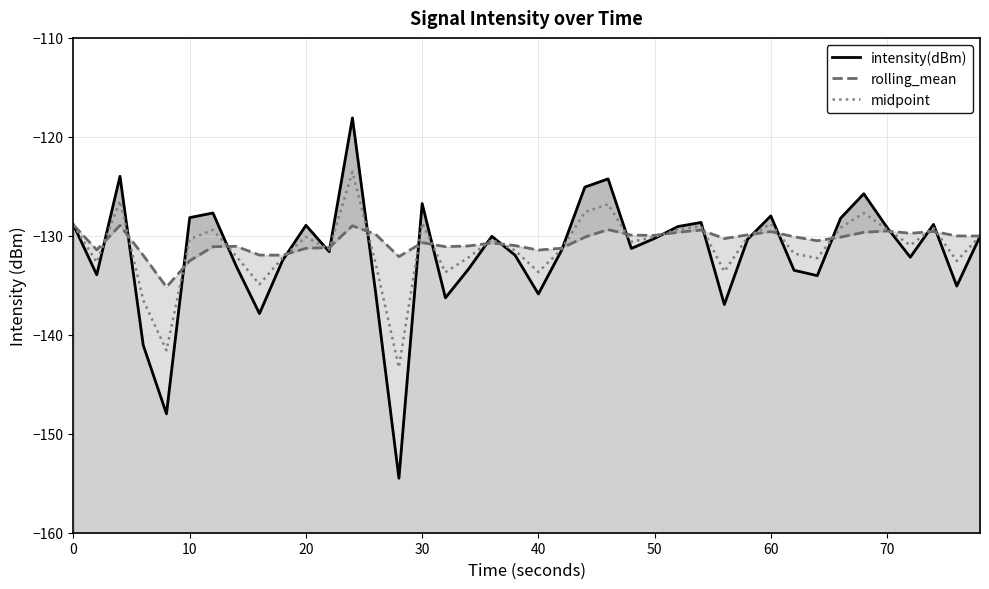

What is the minimum value shown in the chart?

-154.5